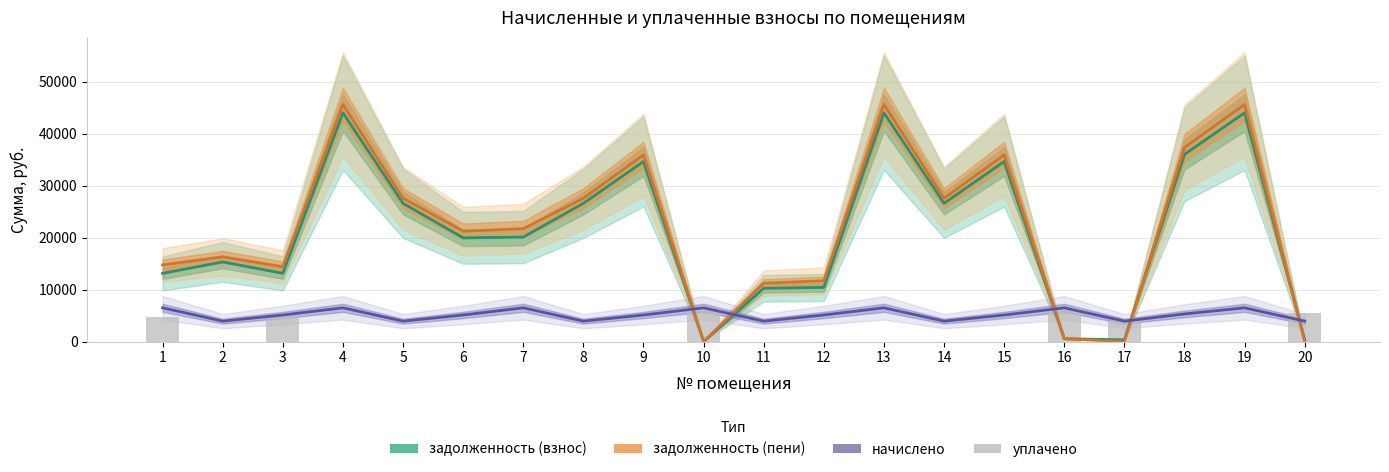

Which series has the largest total across all categories?

задолженность (пени)